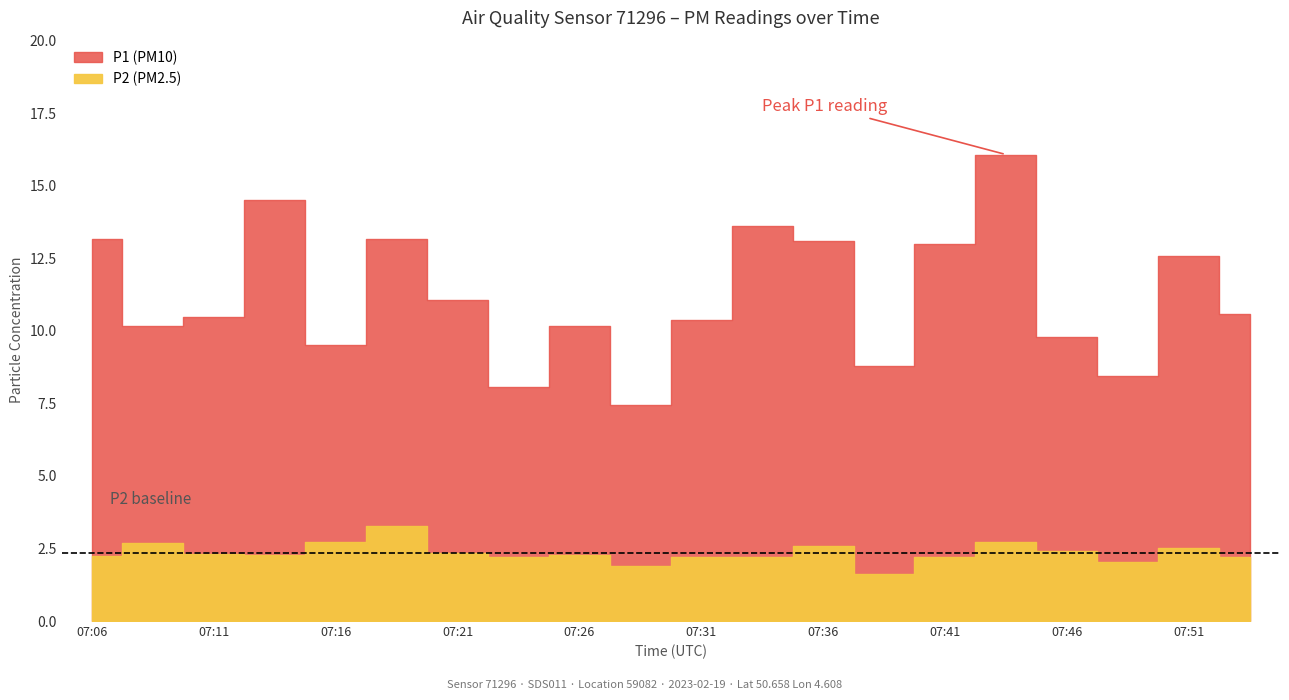

Reading right to left, what are all the values shown in this chart?

P1: 8.3	10.1	6.4	7.4	13.3	10.8	7.2	10.5	11.4	8.2	5.5	7.9	5.9	8.7	9.9	6.8	12.2	8.2	7.5	10.9
P2: 2.2	2.5	2.0	2.4	2.7	2.2	1.6	2.6	2.2	2.2	1.9	2.3	2.2	2.3	3.3	2.7	2.3	2.3	2.7	2.2